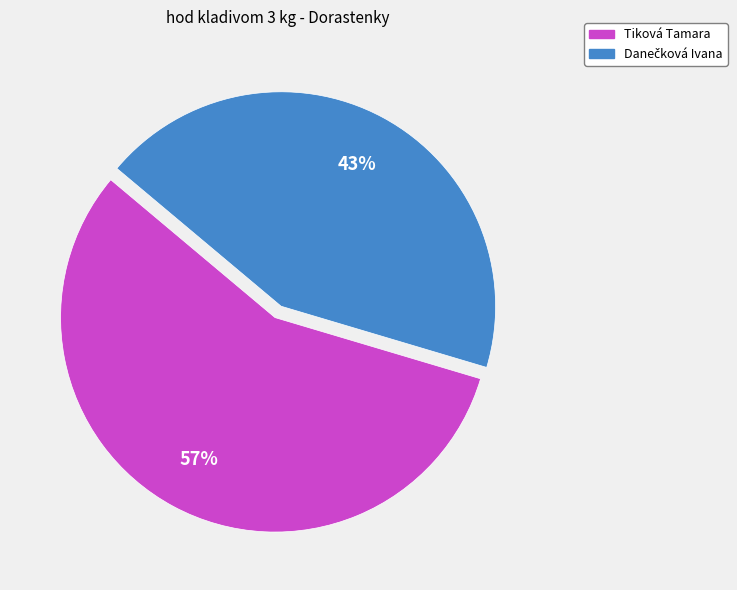

How many slices are in this pie chart?

2